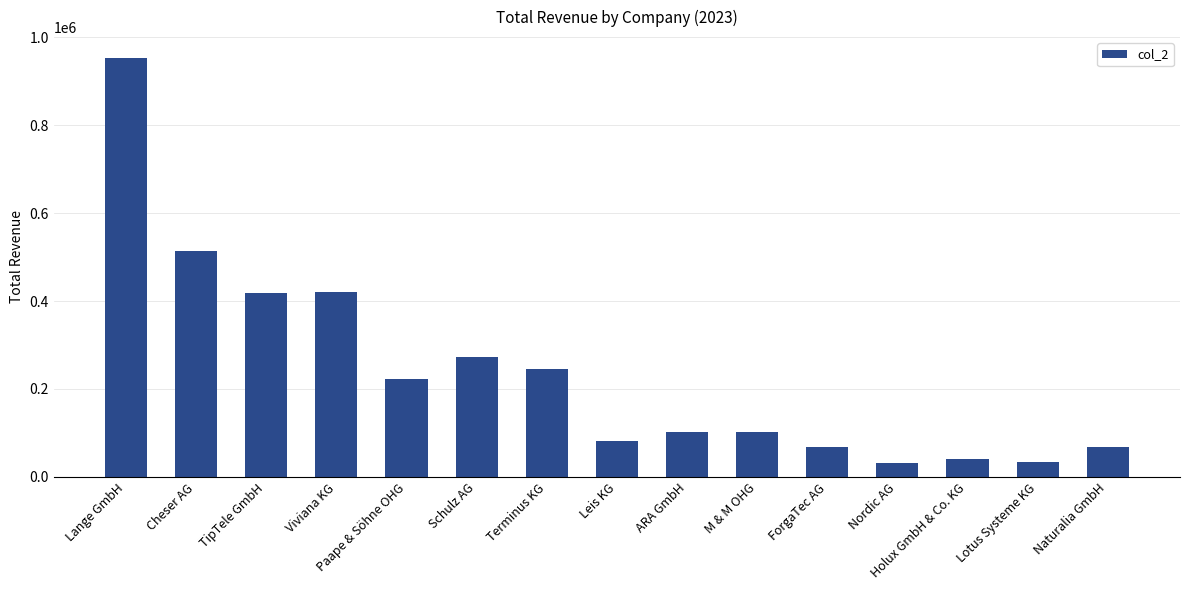

True or false: the data shows 101053 at Naturalia GmbH.

False